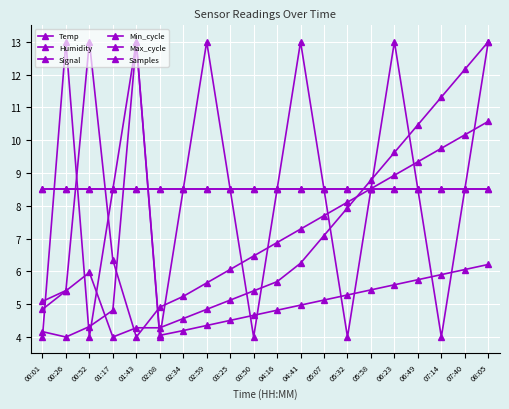

Which category has the highest value across all series?

08:05